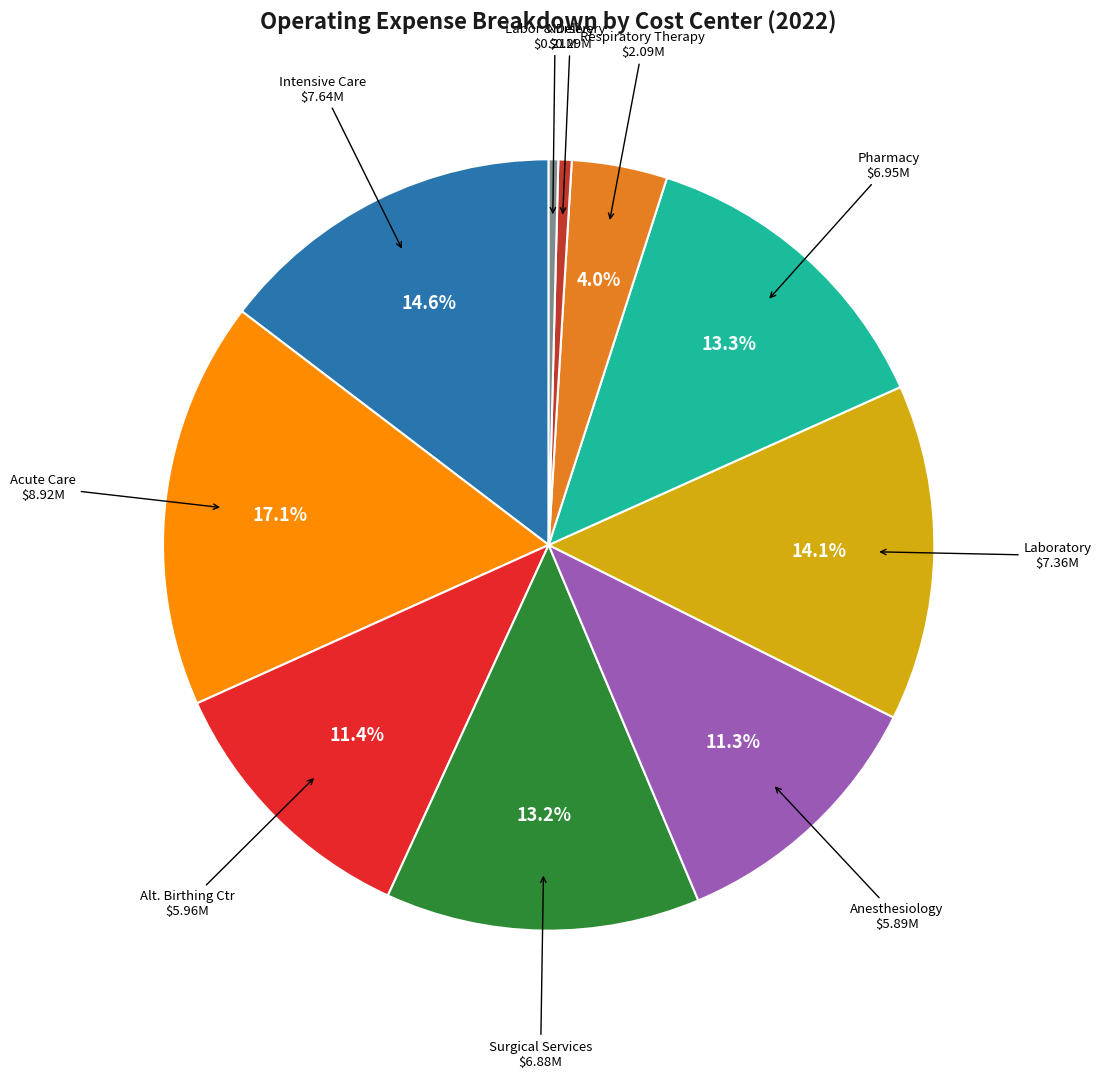

Is there any slice that represents more than half of the pie?

No